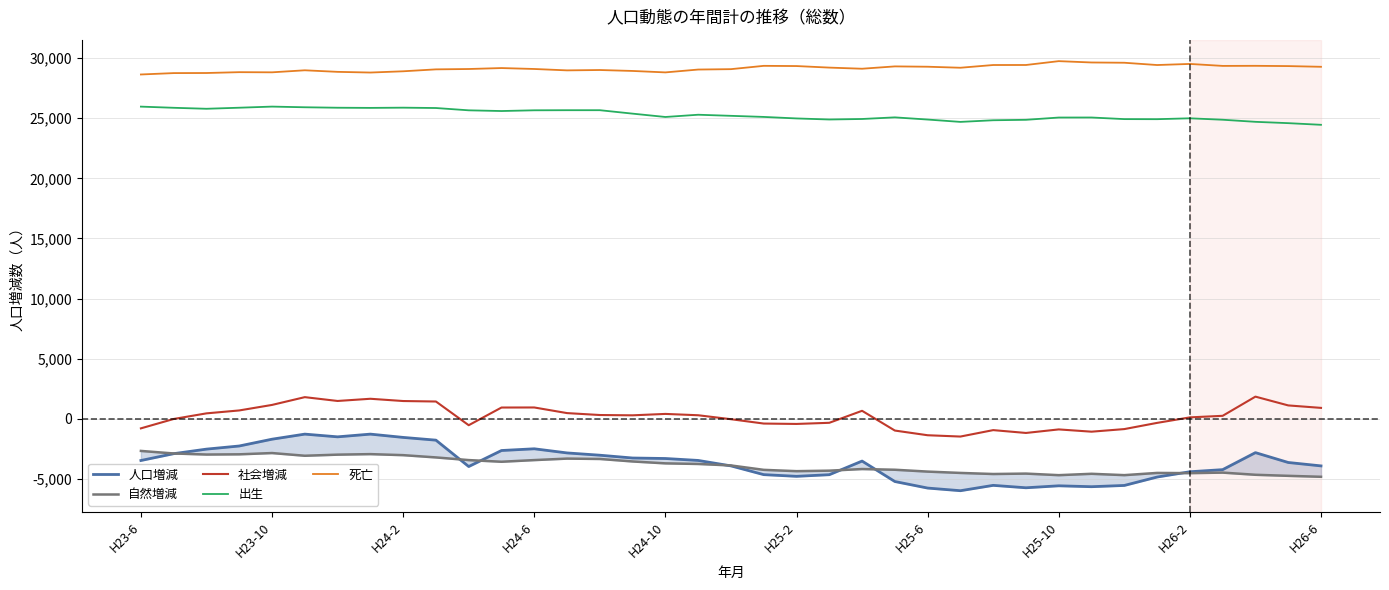

At which label is 出生 closest to 25211?

18